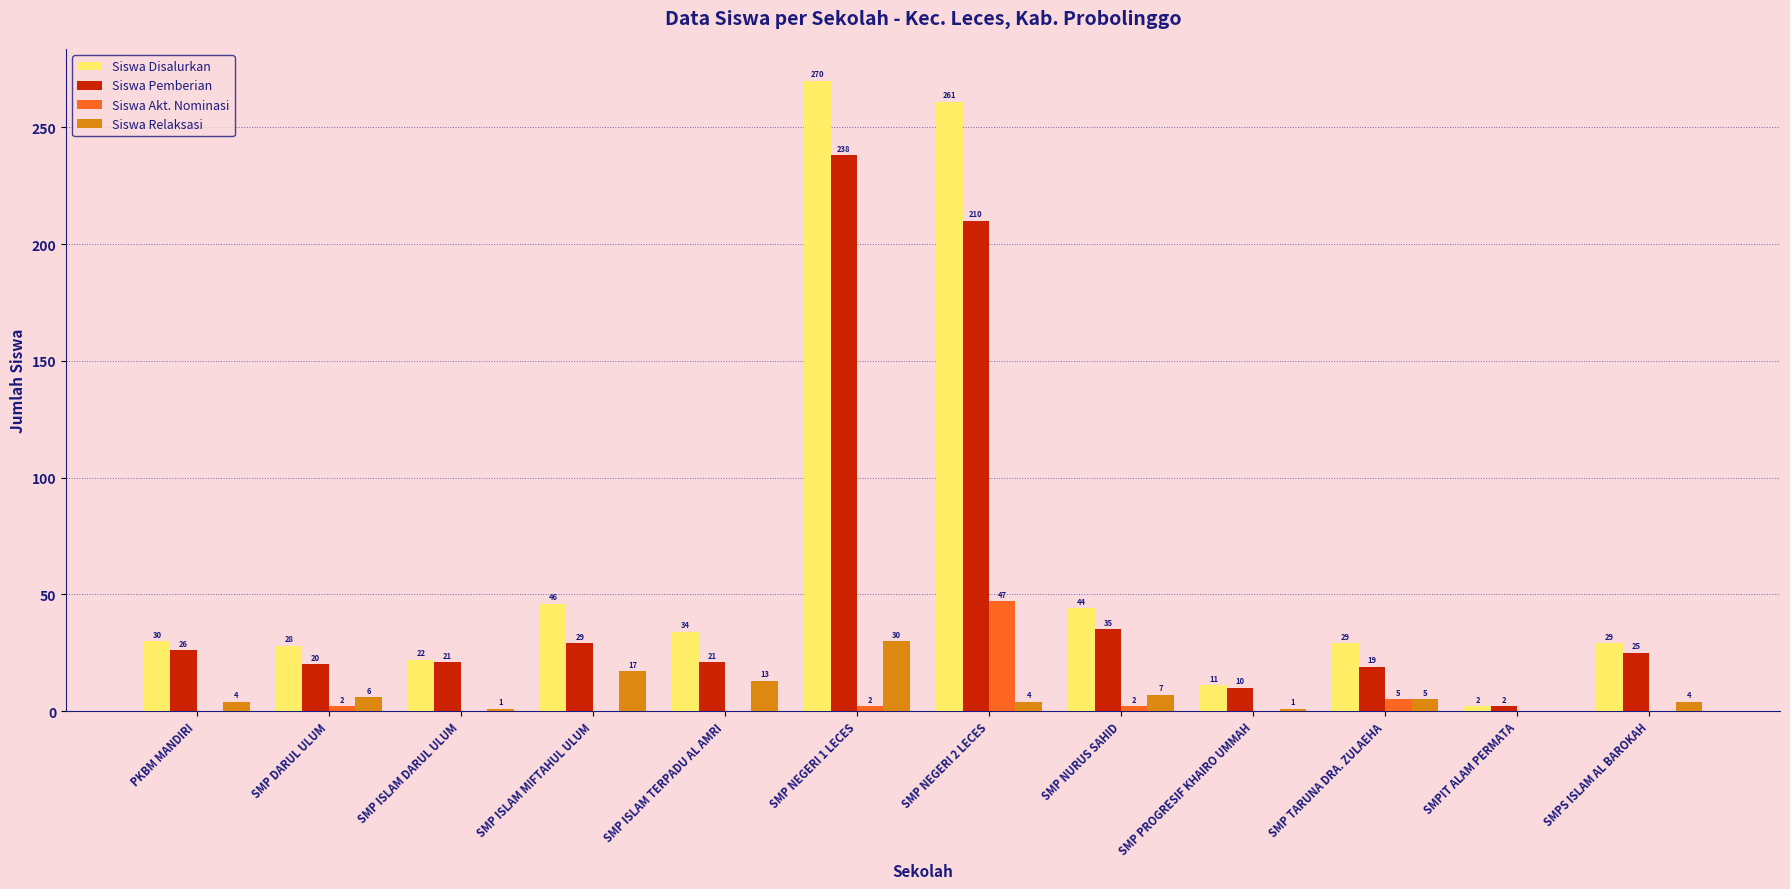

How many categories are shown in the chart?

12